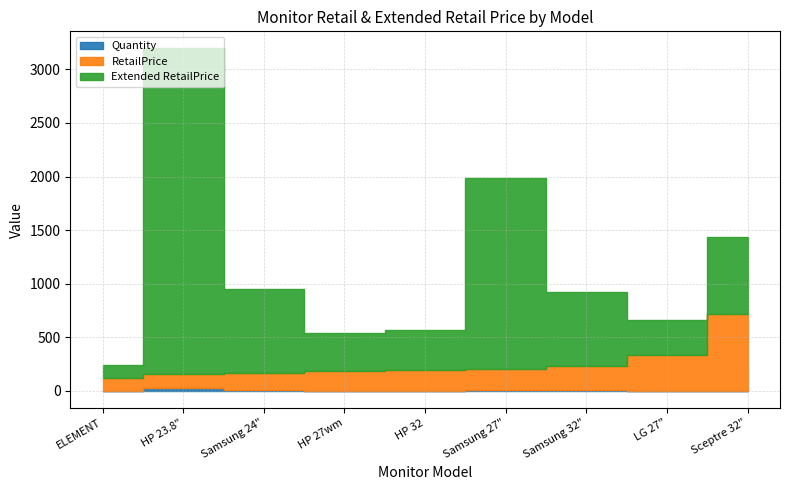

Rank the categories by Quantity value from lowest to highest.

ELEMENT, LG 27", Sceptre 32", HP 27wm, HP 32, Samsung 32", Samsung 24", Samsung 27", HP 23.8"